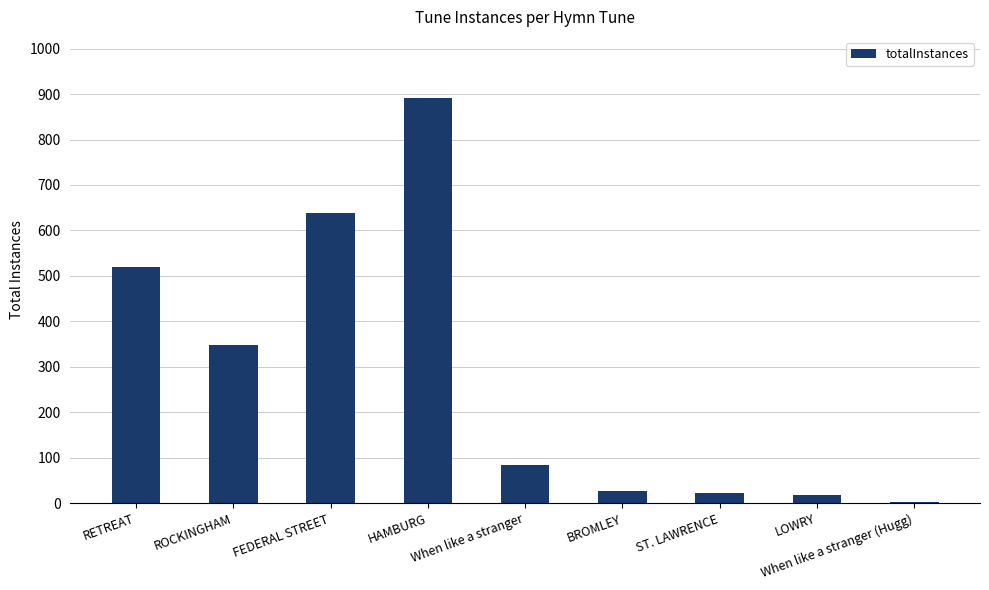

Where is the data nearest to the value 447?

RETREAT